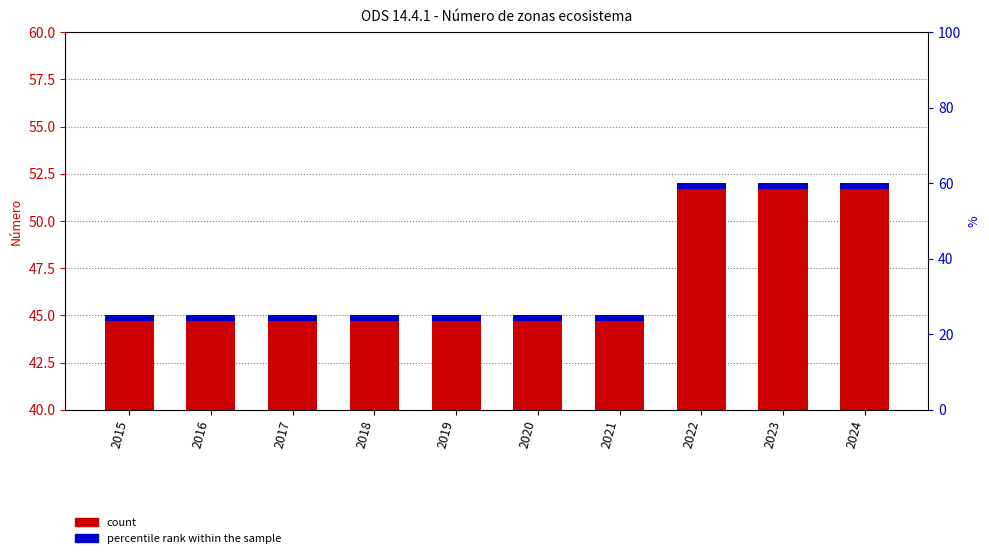

What is the total value across all series at 2023?

52.3